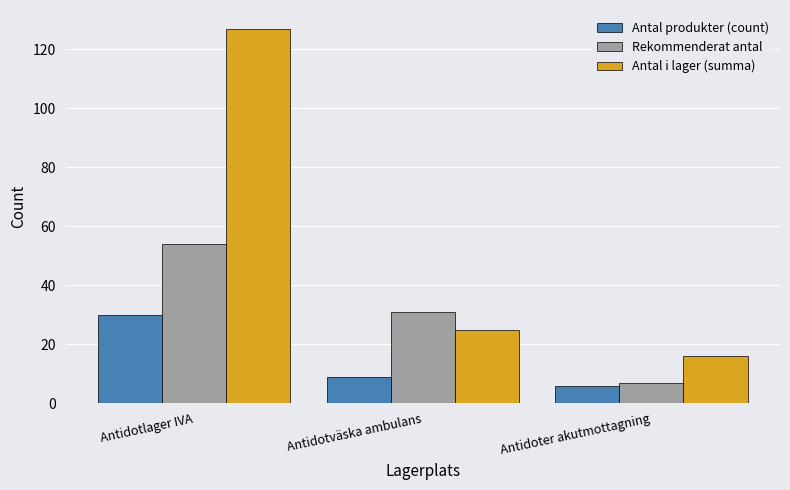

Reading left to right, transcribe all the data shown in this chart.

Antal produkter (count): Antidotlager IVA=30	Antidotväska ambulans=9	Antidoter akutmottagning=6
Rekommenderat antal: Antidotlager IVA=54	Antidotväska ambulans=31	Antidoter akutmottagning=7
Antal i lager (summa): Antidotlager IVA=127	Antidotväska ambulans=25	Antidoter akutmottagning=16